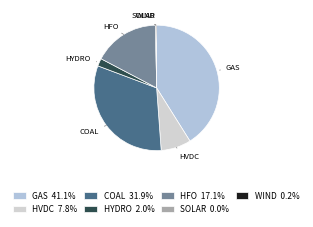

Which category has the biggest portion of the pie?

GAS